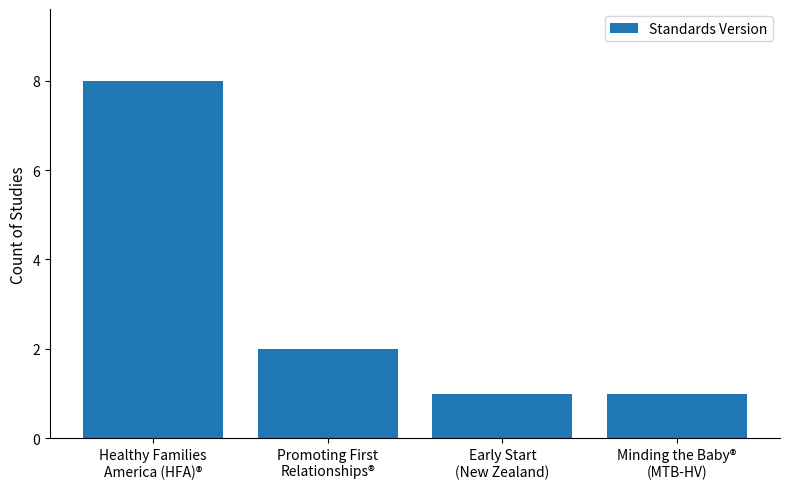

What is the greatest value displayed?

8